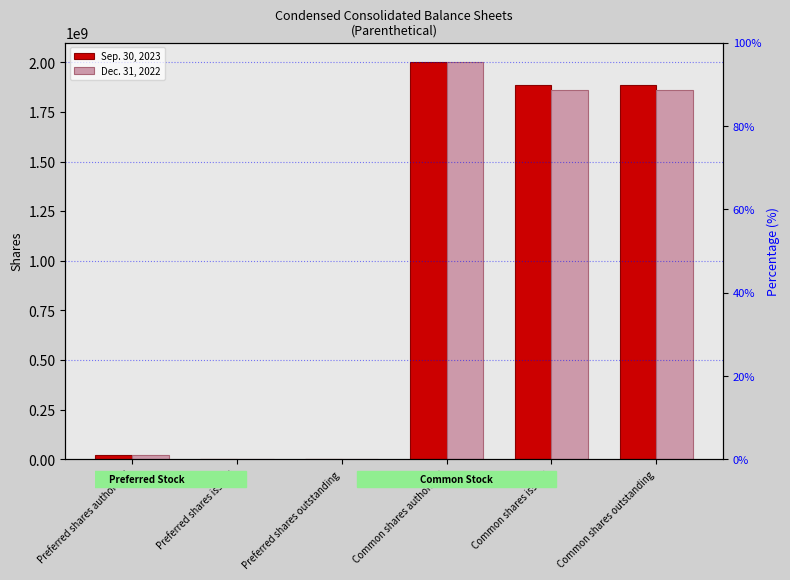

Which series has the largest total across all categories?

Sep. 30, 2023